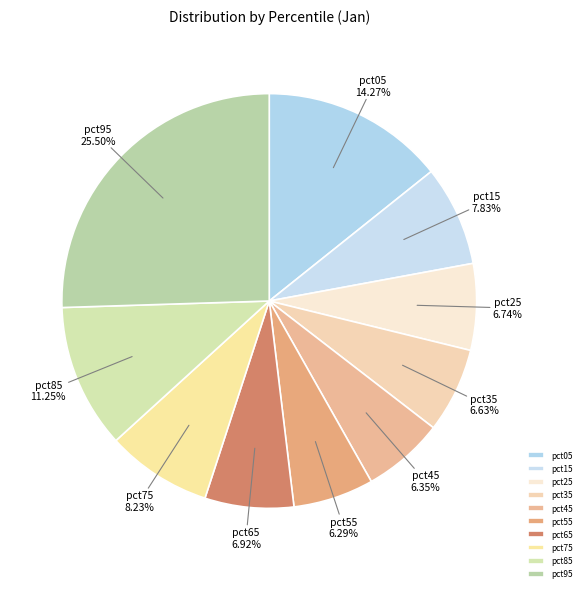

What is the largest slice in the pie chart?

pct95